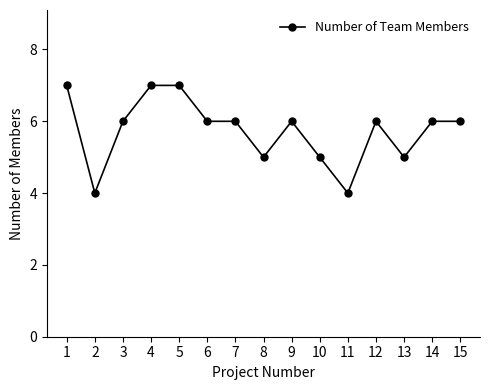

What is the average value?

6